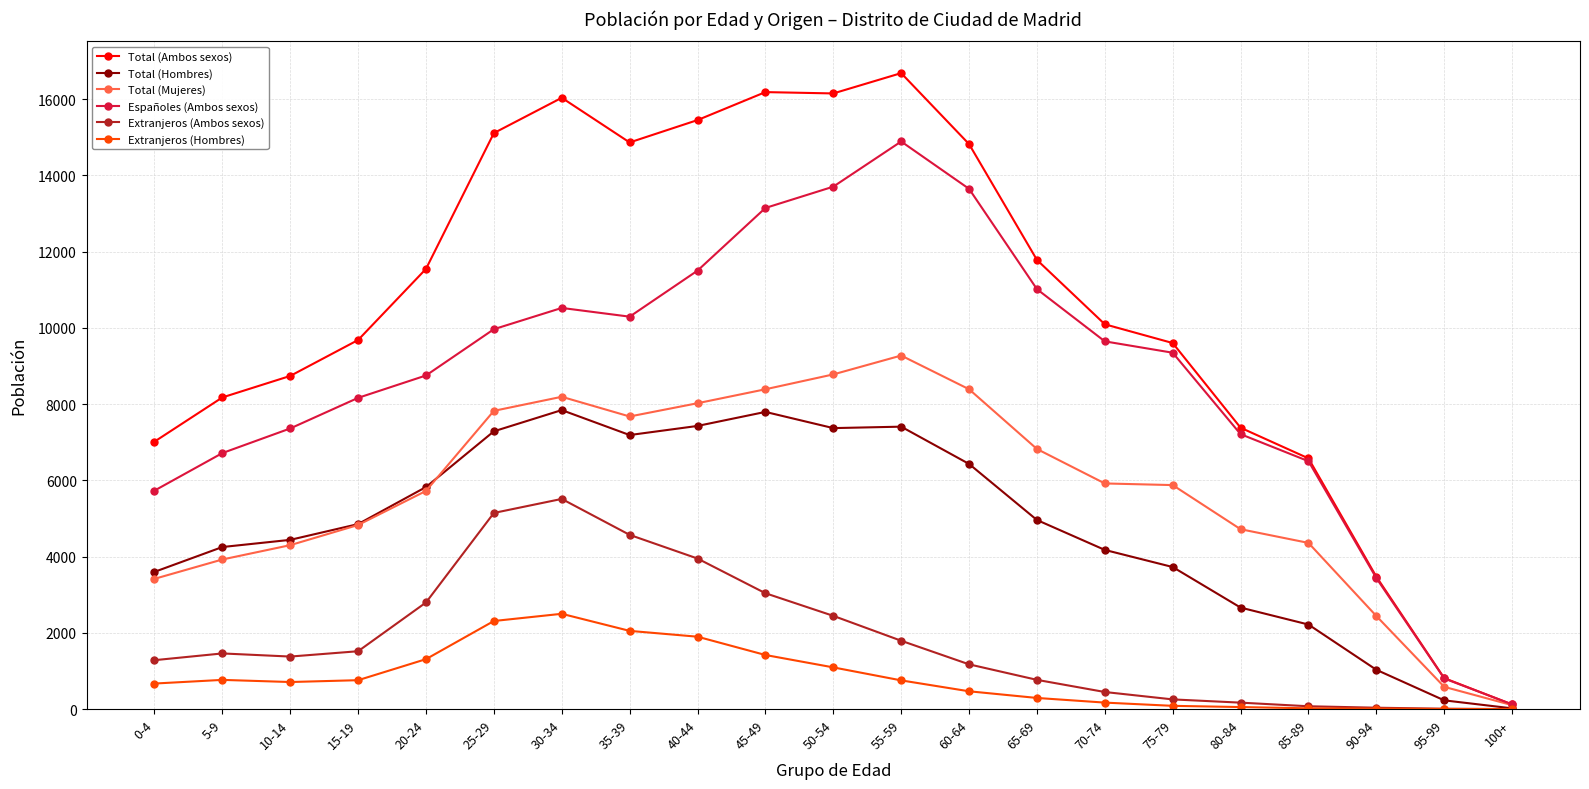

How many data points in Españoles (Ambos sexos) are less than 9350?

10